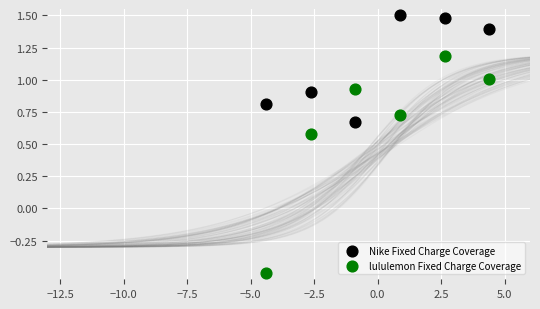

In the lululemon Fixed Charge Coverage series, what Y value is closest to 0?

-0.5